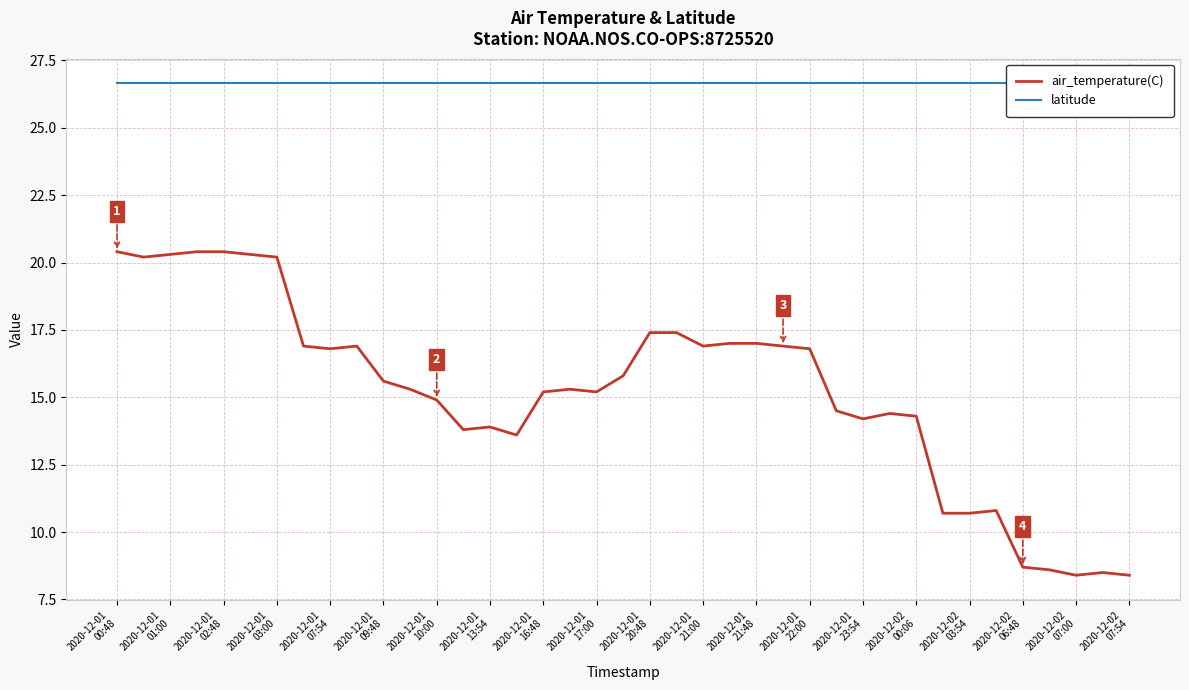

How many lines are shown in the chart?

2